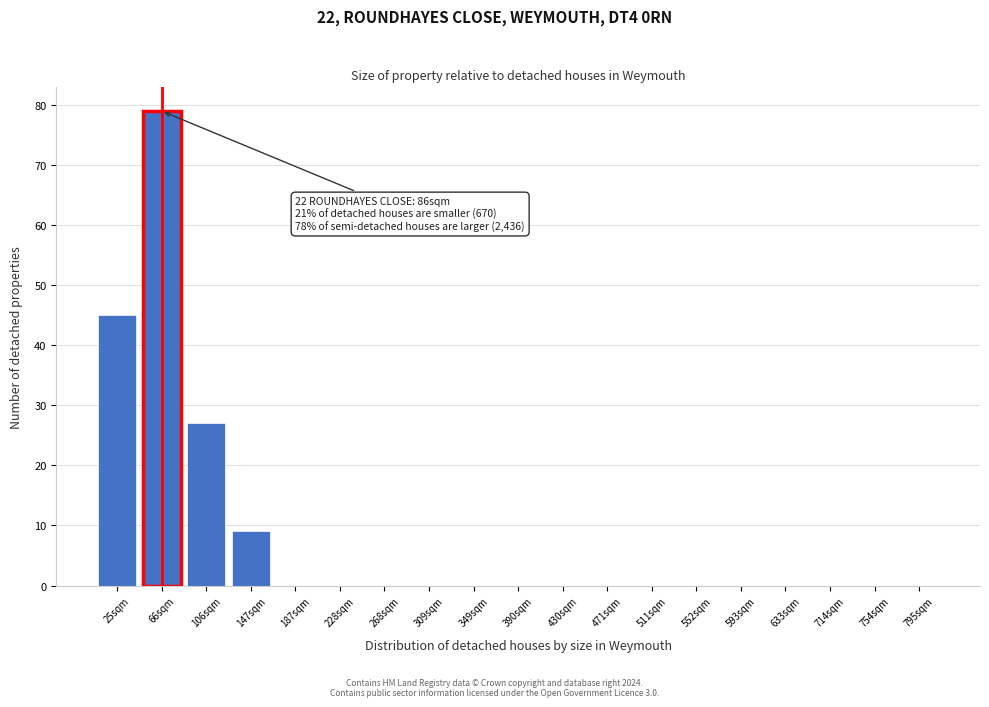

Reading left to right, transcribe all the data shown in this chart.

25sqm=45	66sqm=79	106sqm=27	147sqm=9	187sqm=0	228sqm=0	268sqm=0	309sqm=0	349sqm=0	390sqm=0	430sqm=0	471sqm=0	511sqm=0	552sqm=0	593sqm=0	633sqm=0	714sqm=0	754sqm=0	795sqm=0